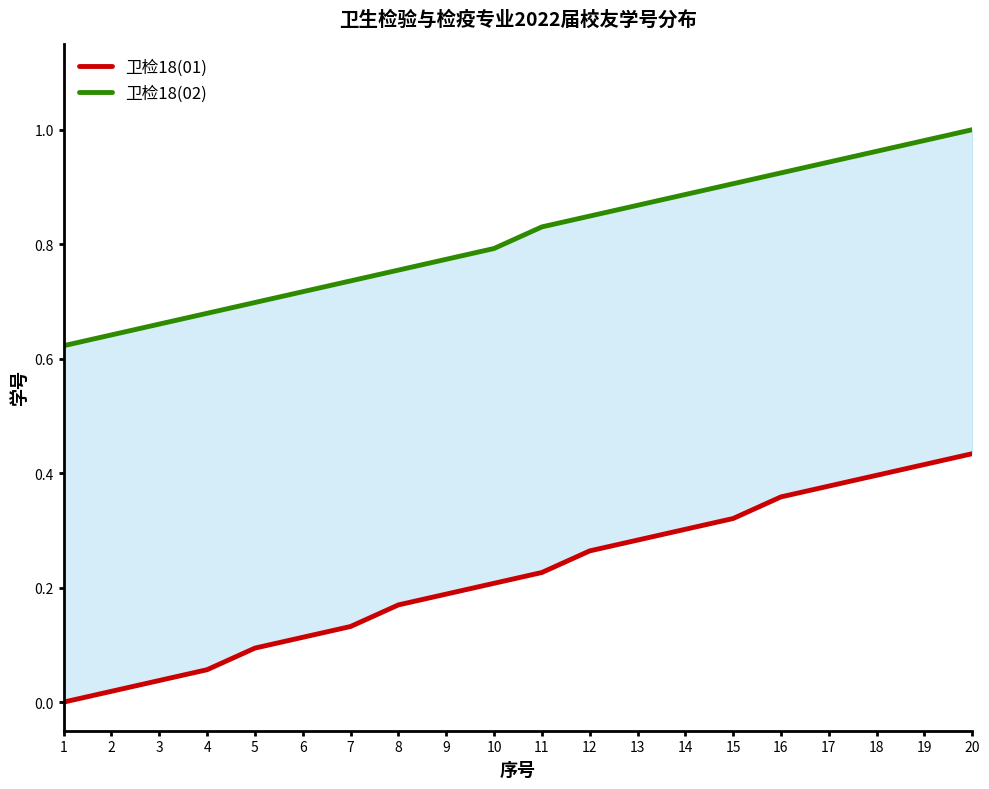

True or false: 卫检18(02) and 卫检18(01) intersect in this chart.

False